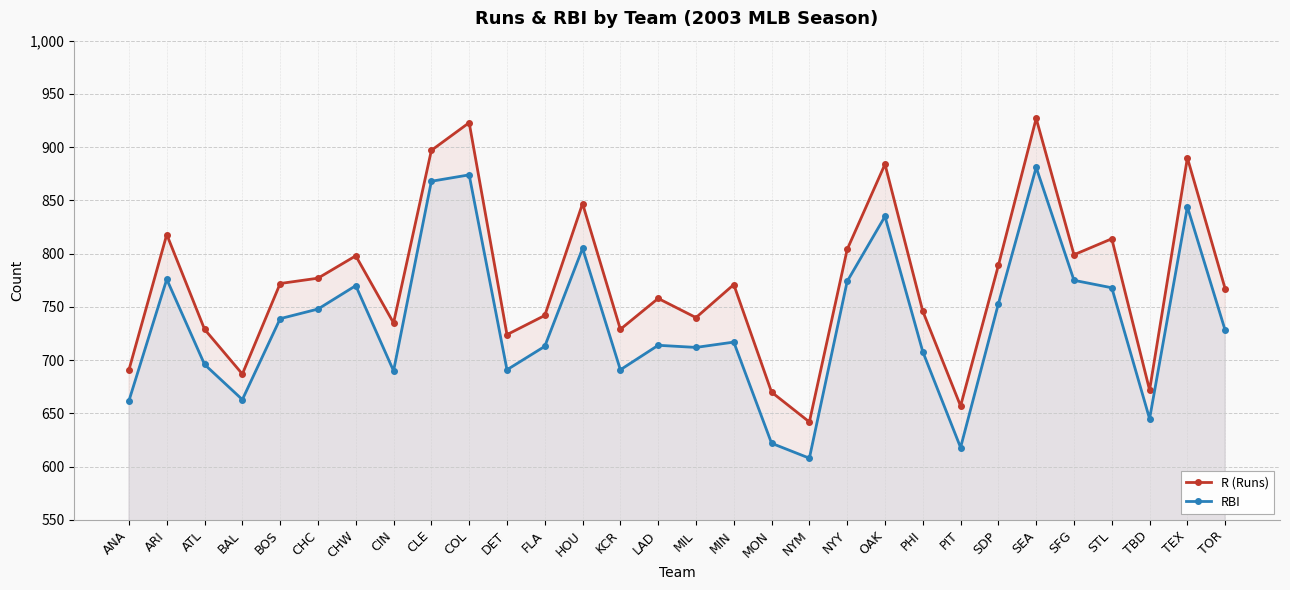

How many lines are shown in the chart?

2